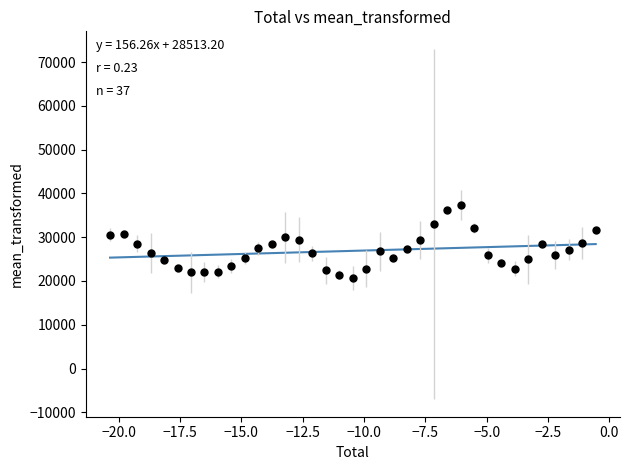

What is the range of X values (max minus min)?

19.8